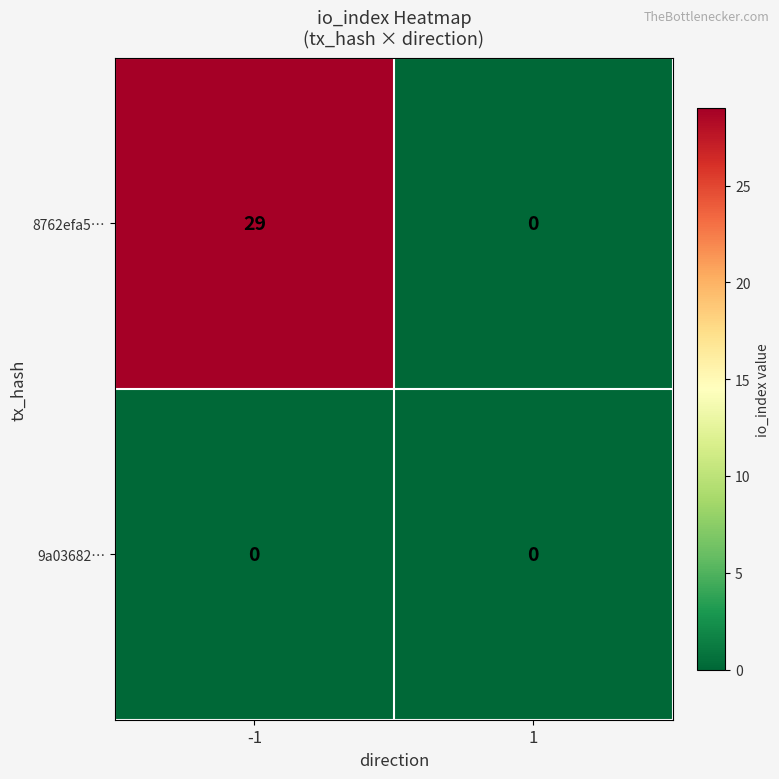

Rank the series by their average value, from lowest to highest.

9a03682…, 8762efa5…